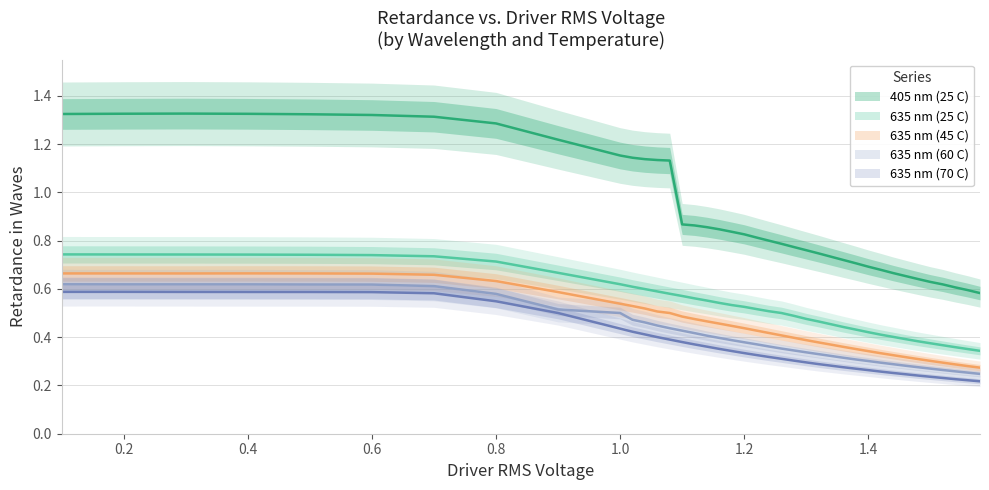

True or false: 635 nm (25 C) and 635 nm (70 C) intersect in this chart.

False